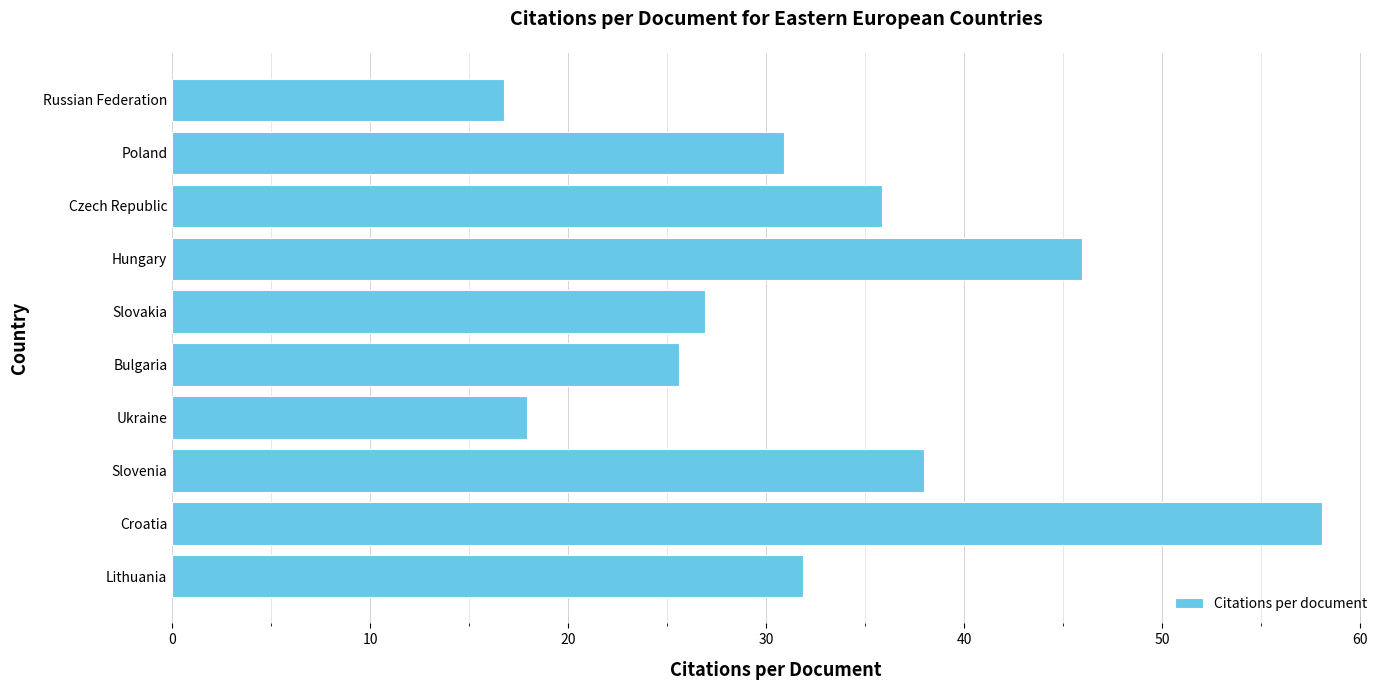

List the labels in order of value, smallest first.

Russian Federation, Ukraine, Bulgaria, Slovakia, Poland, Lithuania, Czech Republic, Slovenia, Hungary, Croatia